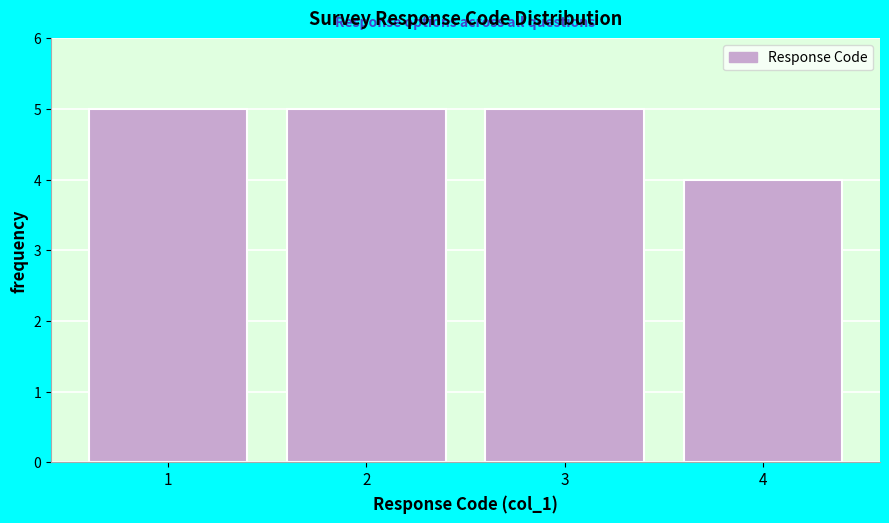

What is the height of the bar covering 3.5 to 4.5 on the x-axis? The values are not printed on the chart, so give them approximately, as read against the axis.

4